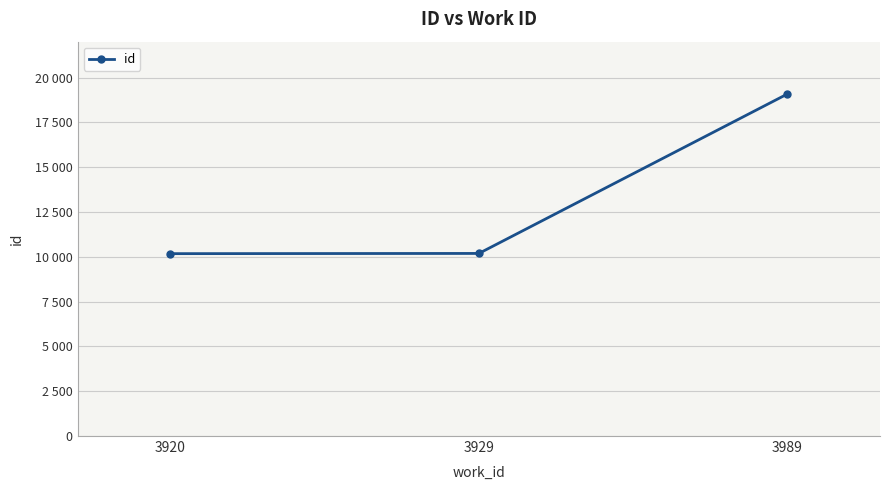

What is the maximum value shown in the chart?

19082